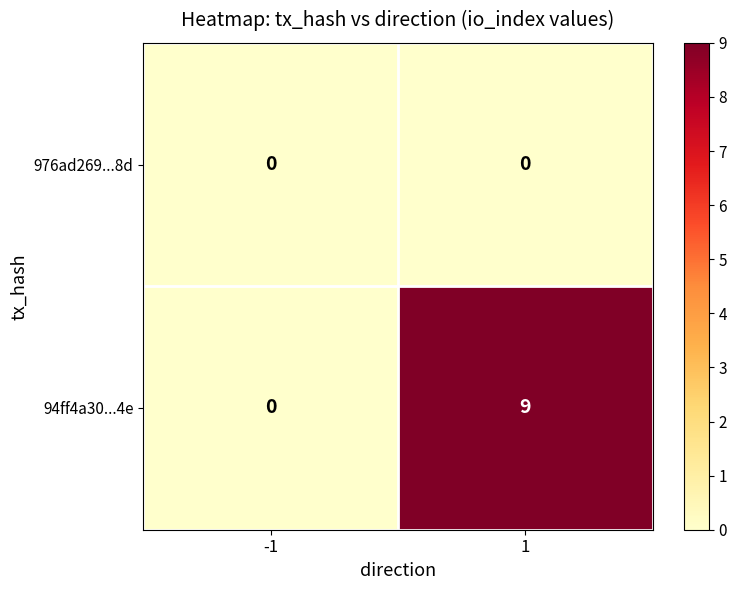

How many distinct data groups are displayed?

2